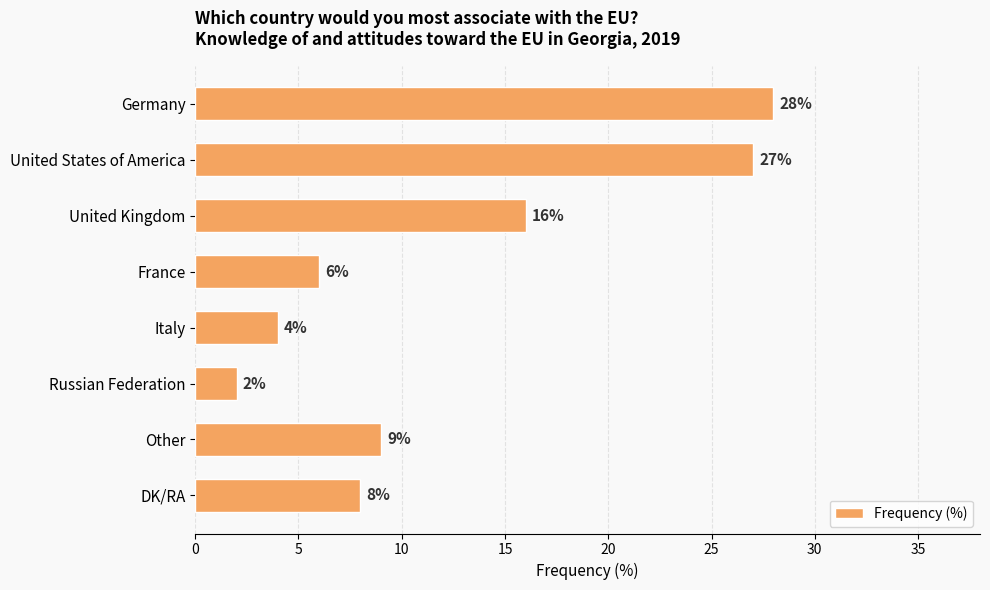

List the labels in order of value, smallest first.

Russian Federation, Italy, France, DK/RA, Other, United Kingdom, United States of America, Germany